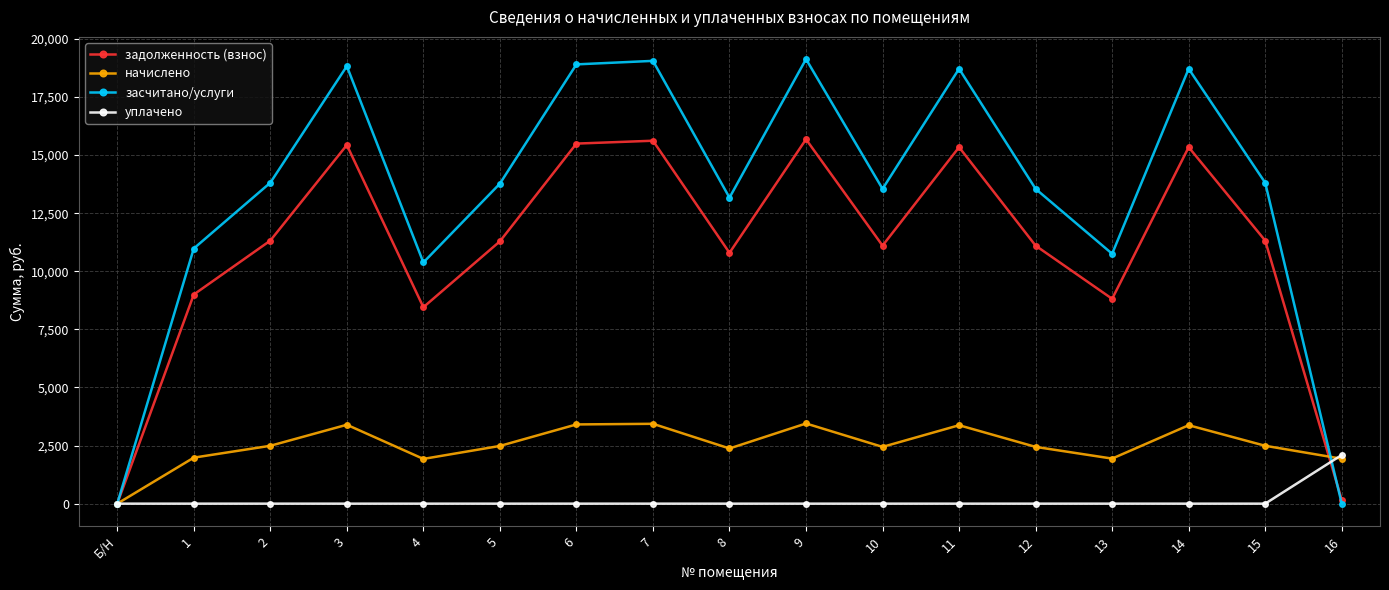

What is the label of the 13th point from the right?

4